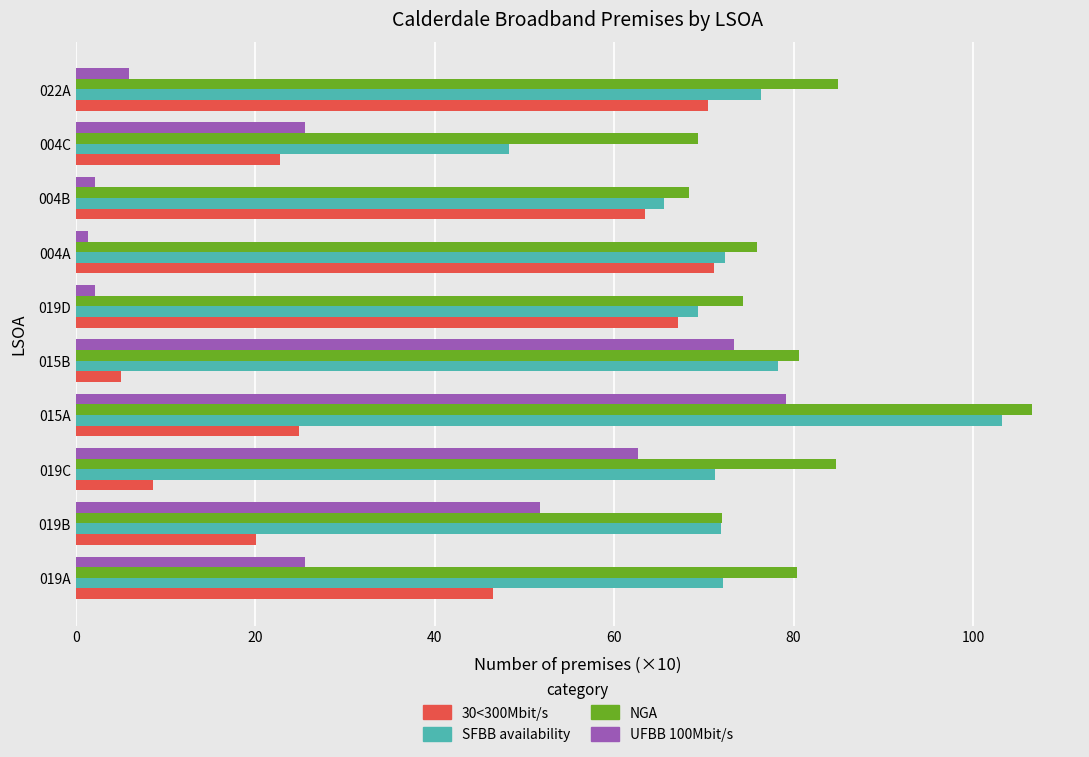

At which label does NGA reach its minimum?

004B